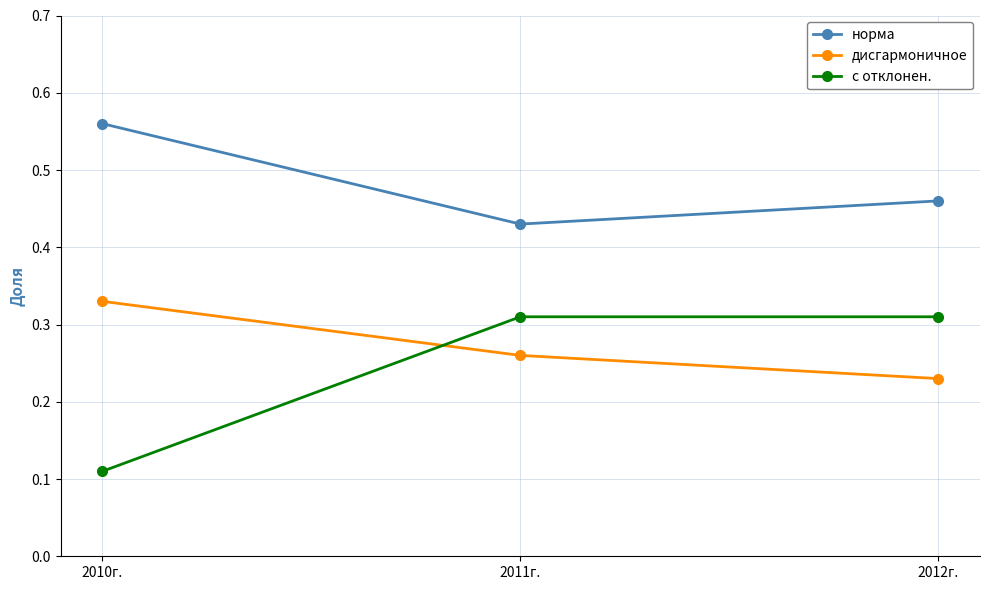

What is the label of the 1st point from the right?

2012г.